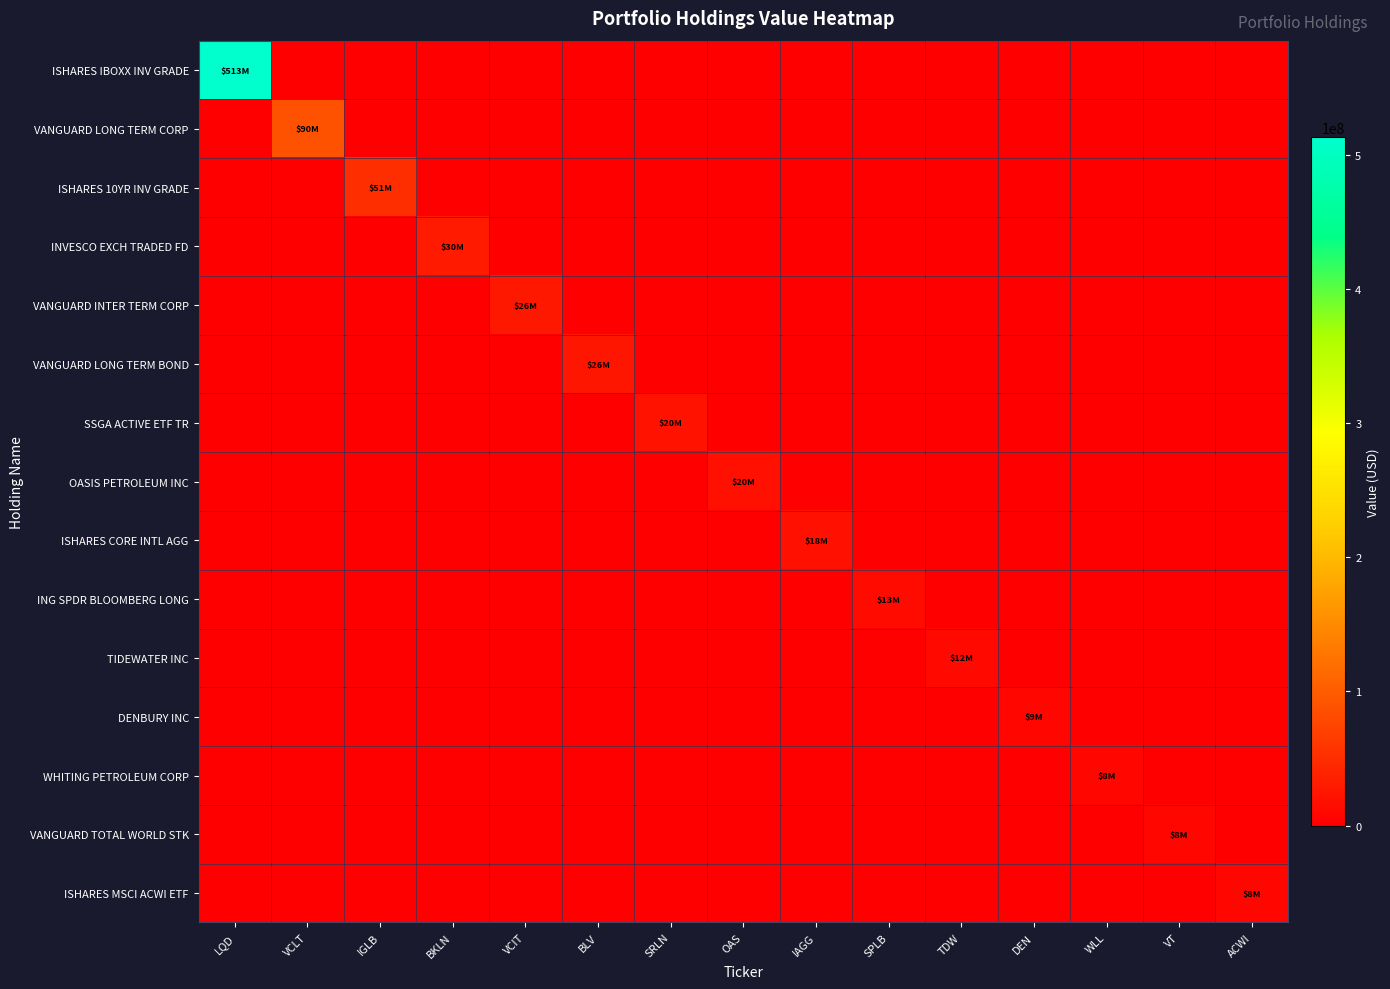

Which series changed the most between BLV and DEN?

VANGUARD LONG TERM BOND